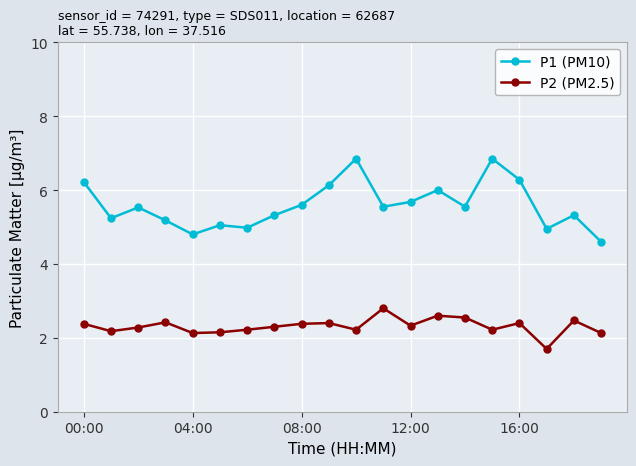

What is the average value of the P2 (PM2.5) series?

2.3